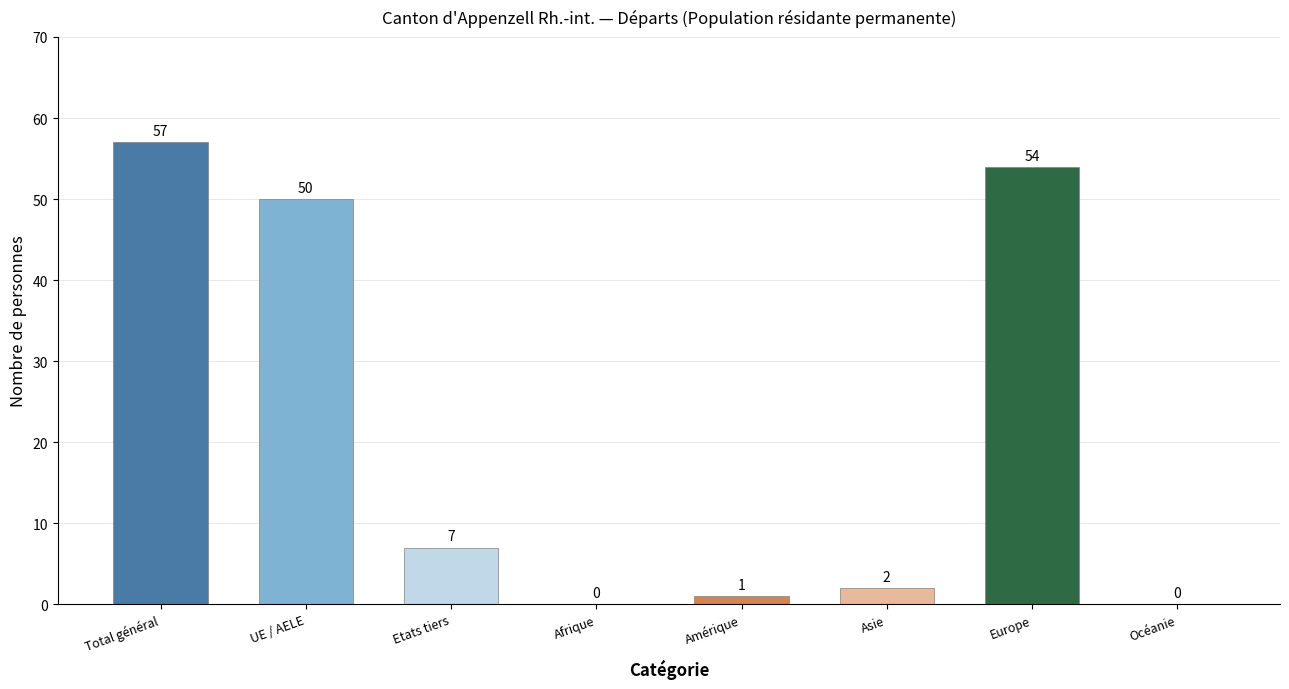

Are the bars horizontal?

No